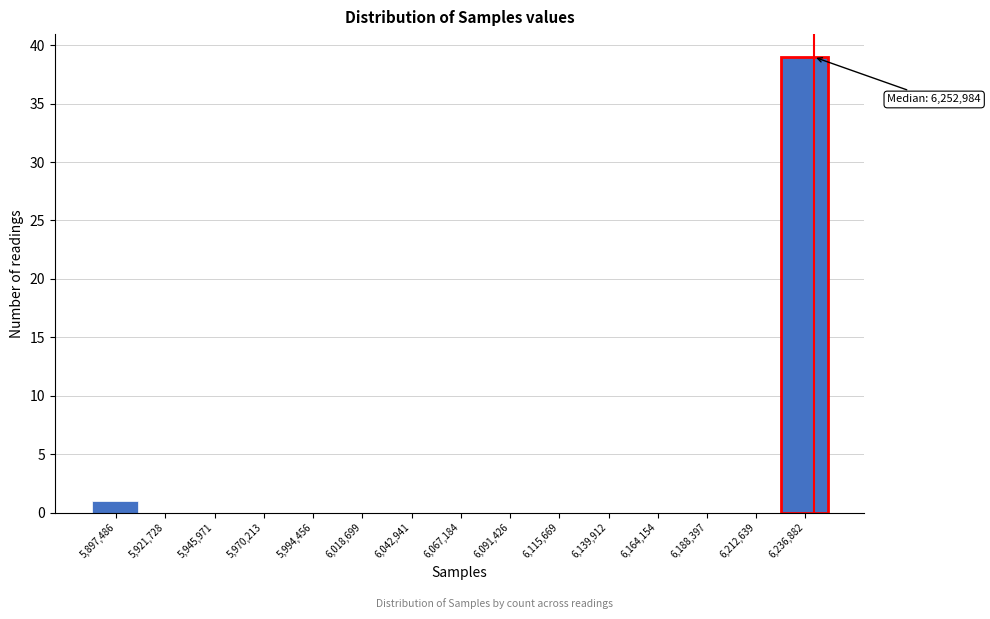

Reading left to right, transcribe all the data shown in this chart.

5,897,486=1	5,921,728=0	5,945,971=0	5,970,213=0	5,994,456=0	6,018,699=0	6,042,941=0	6,067,184=0	6,091,426=0	6,115,669=0	6,139,912=0	6,164,154=0	6,188,397=0	6,212,639=0	6,236,882=39